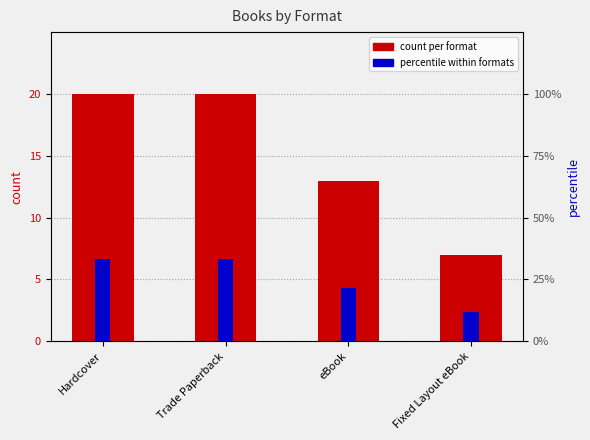

At how many categories does at least one series exceed 10?

4